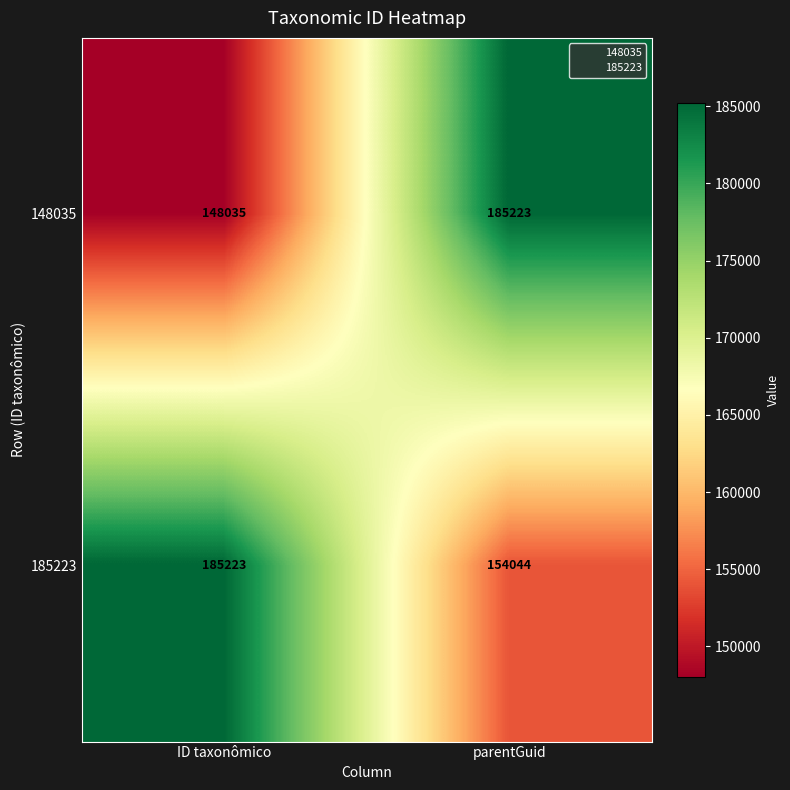

What is the difference between the highest and lowest values at parentGuid?

31179